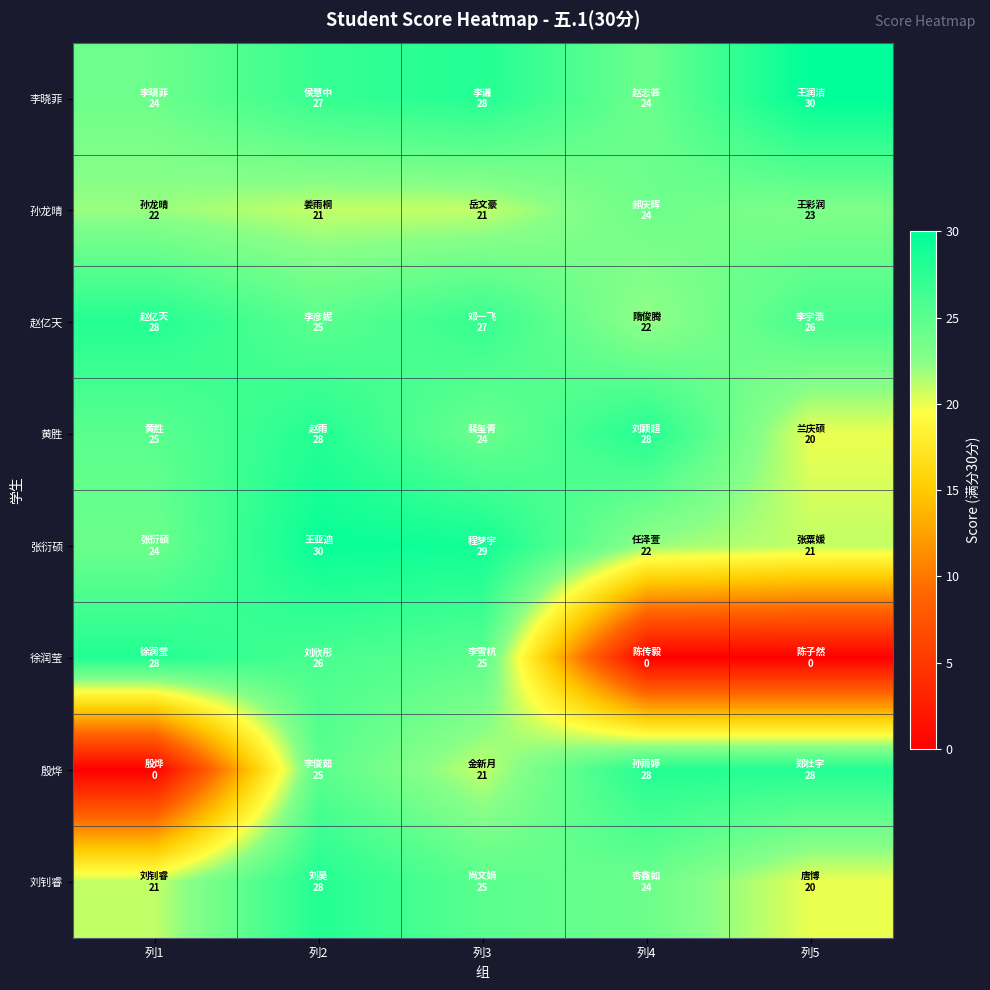

Between 列4 and 列5, which is larger?

列5